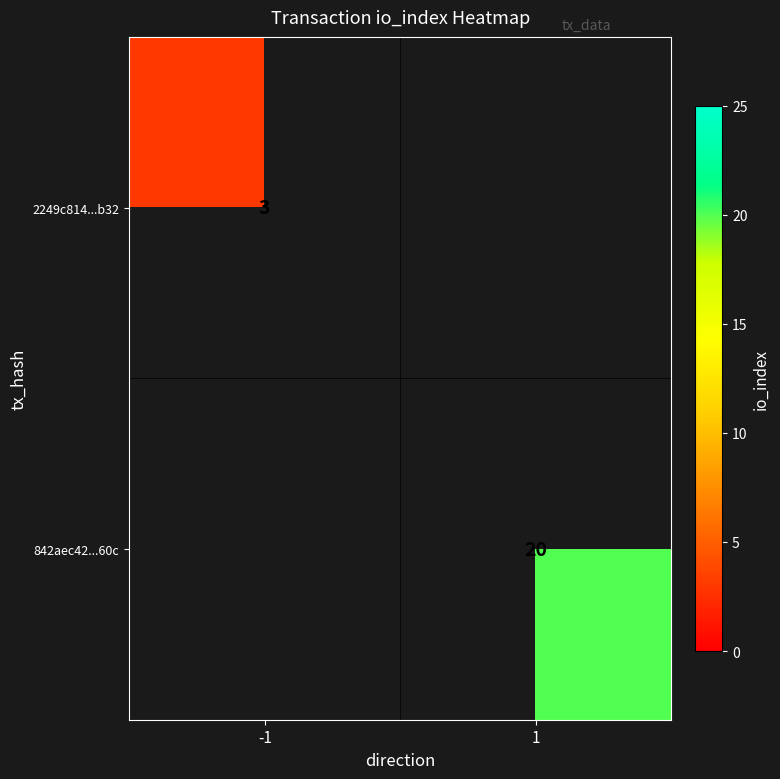

What is the minimum value shown in the chart?

3.0